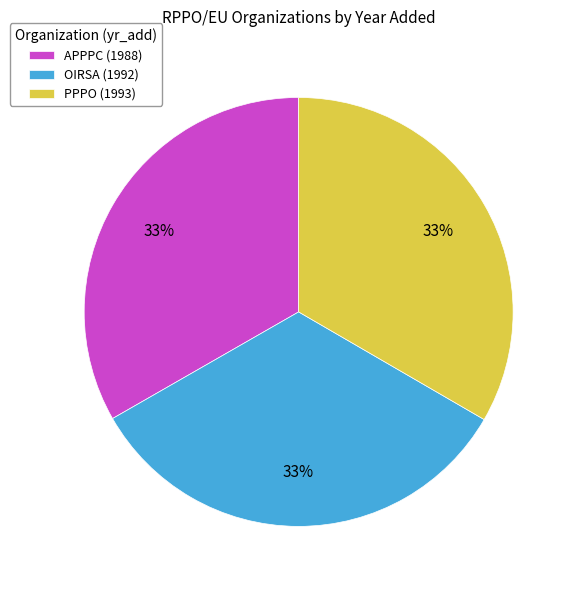

To the nearest percent, what is the average slice percentage?

33%